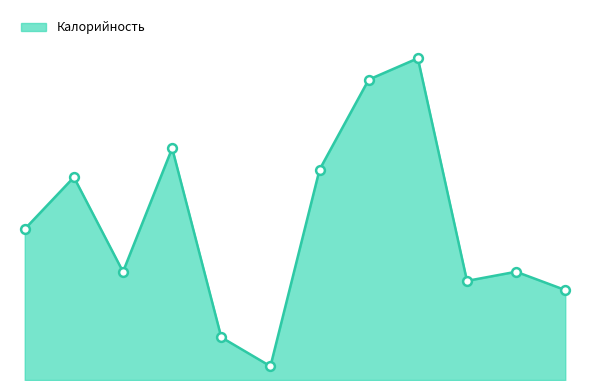

Does the chart have visible grid lines?

No